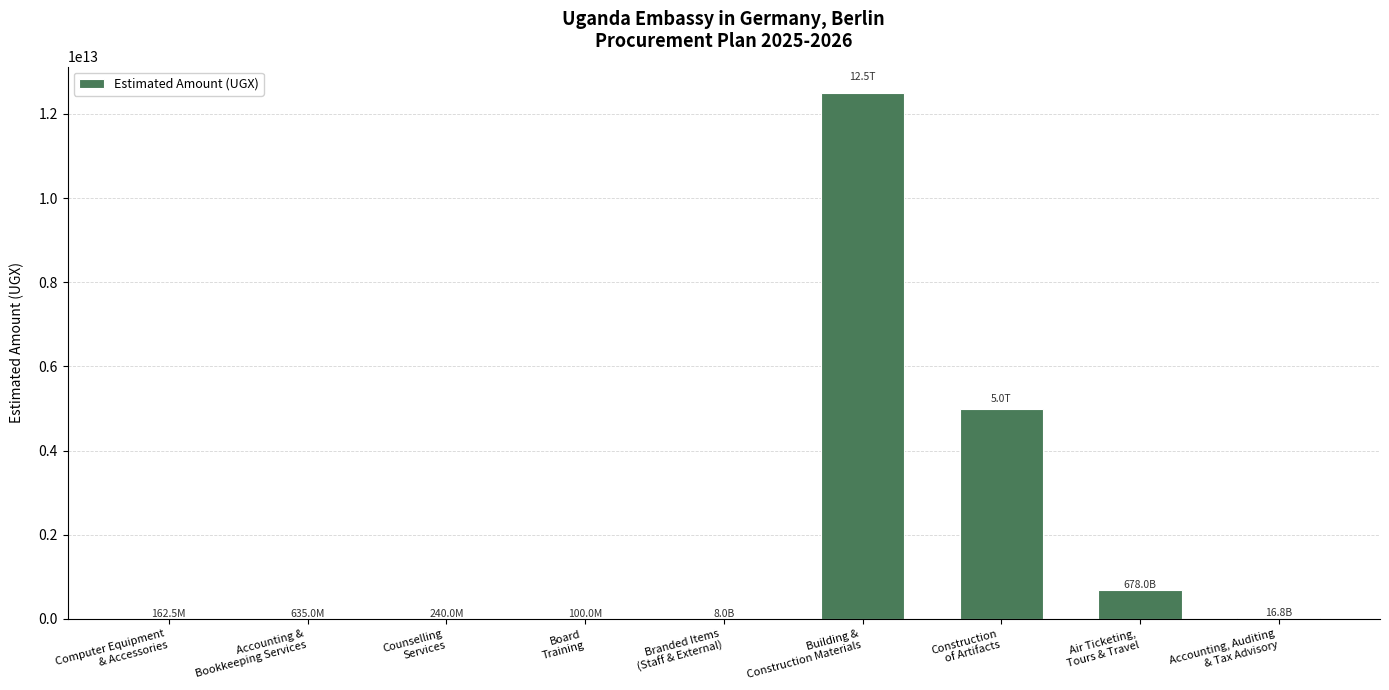

Approximately how many times larger is the value at Accounting, Auditing
& Tax Advisory compared to Board
Training?

167.8